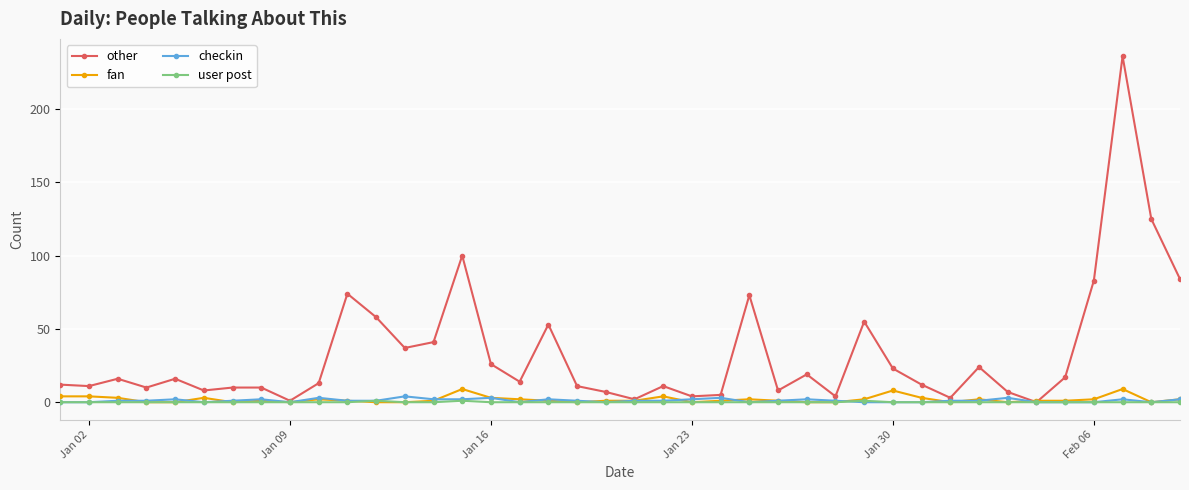

Which series has the largest total across all categories?

other